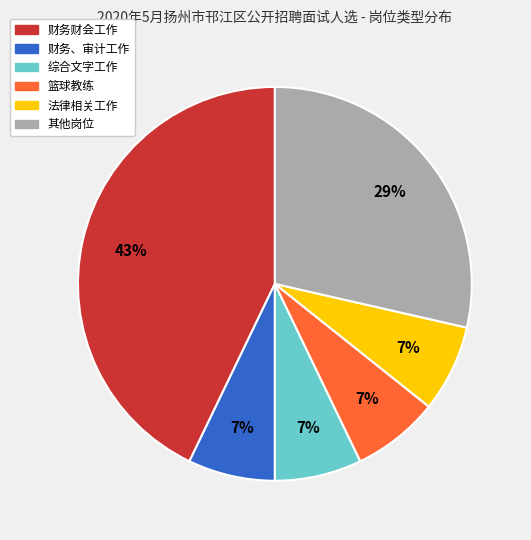

To the nearest percent, what is the difference between the largest and smallest slice percentages?

36%